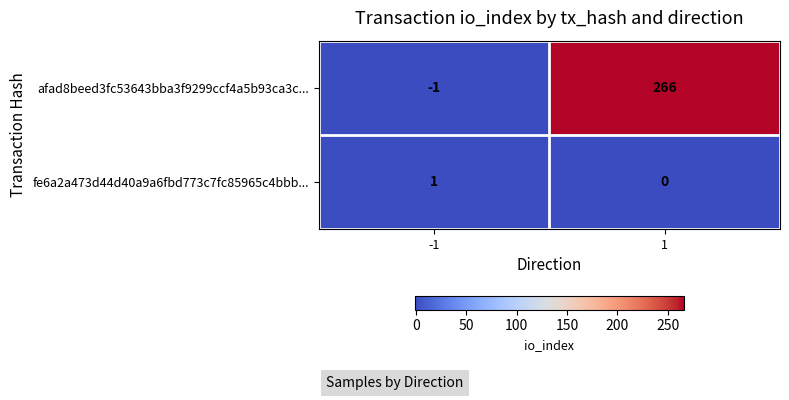

What is the approximate value of afad8beed3fc53643bba3f9299ccf4a5b93ca3c... at 1, to the nearest 5?

265